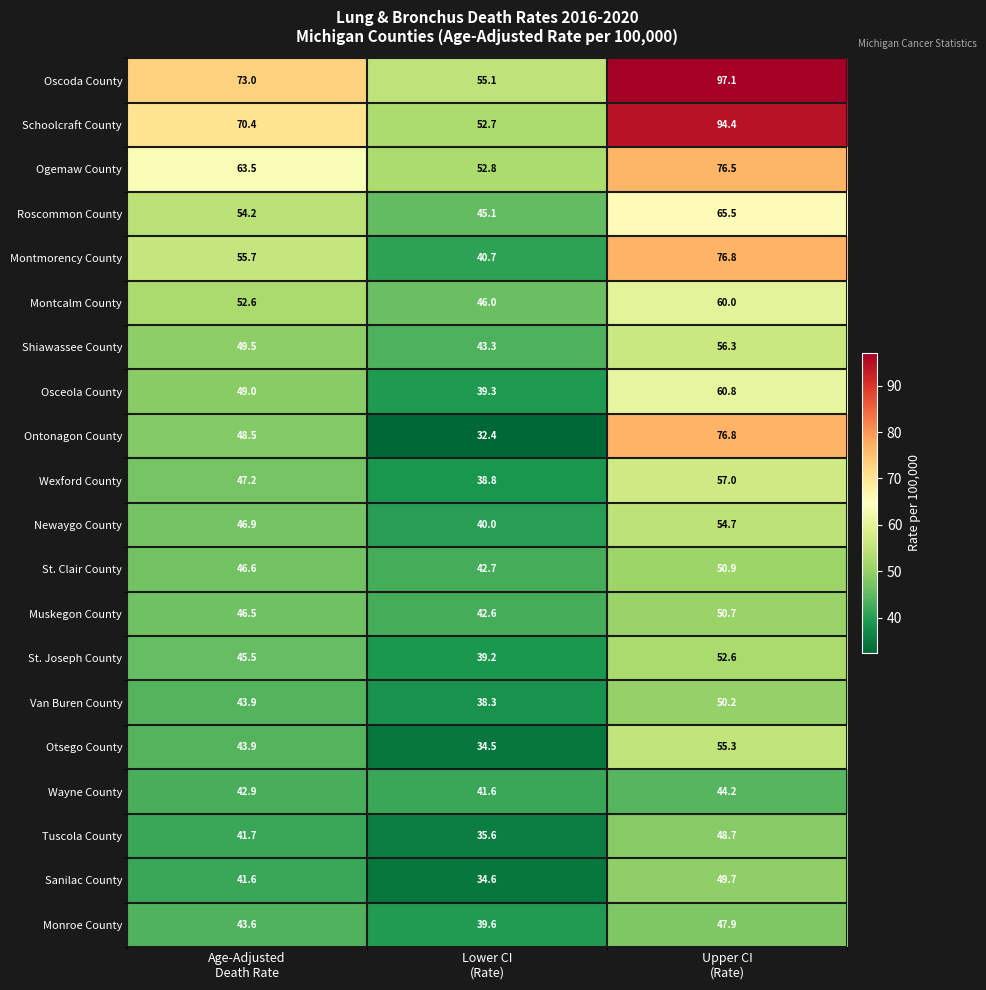

At which category is the sum across all series the highest?

Upper CI
(Rate)